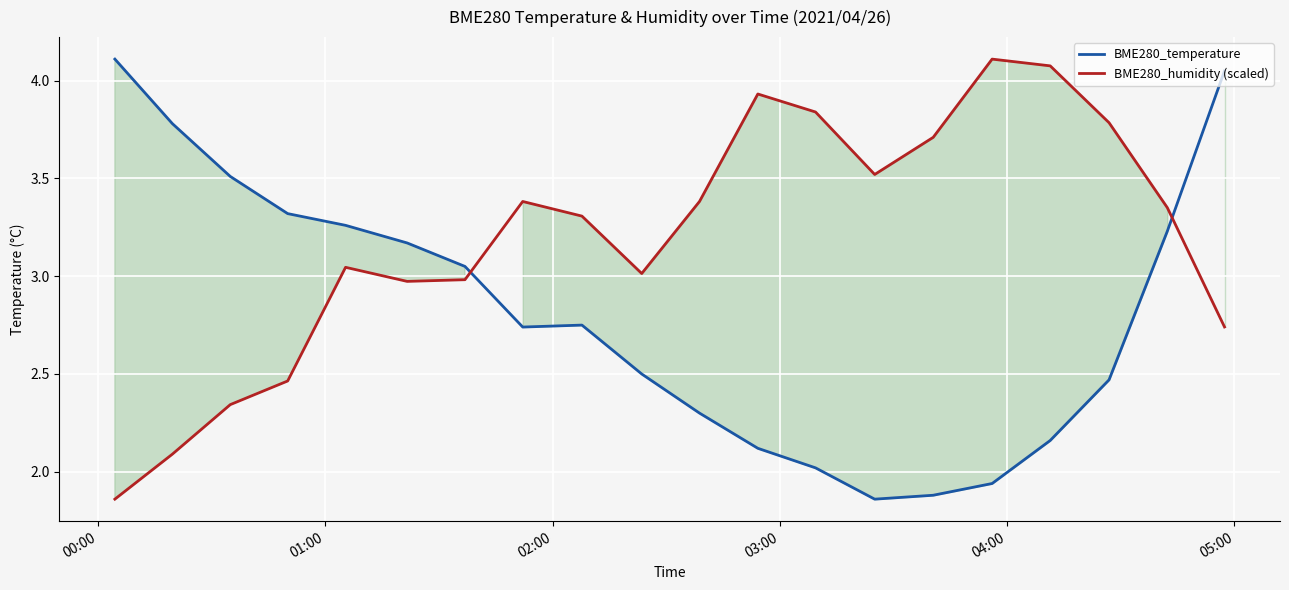

How many intersections are there between BME280_humidity (scaled) and BME280_temperature?

2